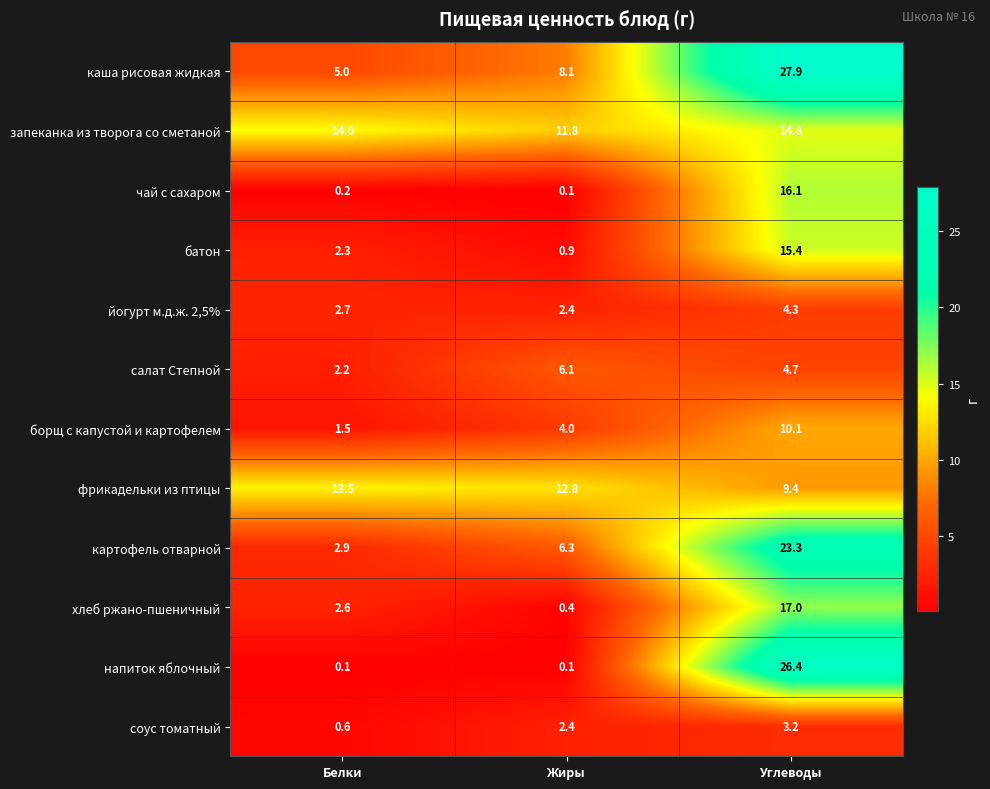

True or false: хлеб ржано-пшеничный has a value of 3.9 at Белки.

False